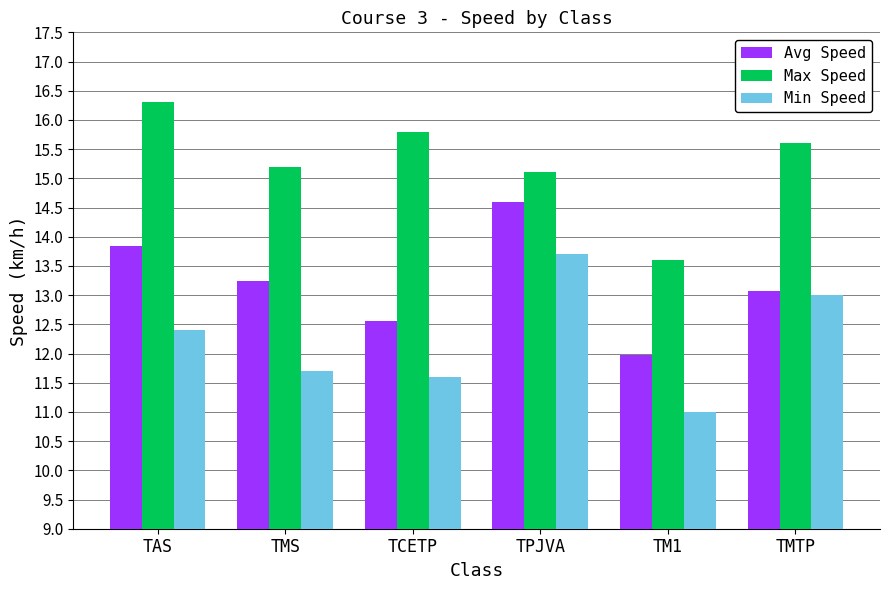

What is the label of the 3rd bar from the left?

TCETP